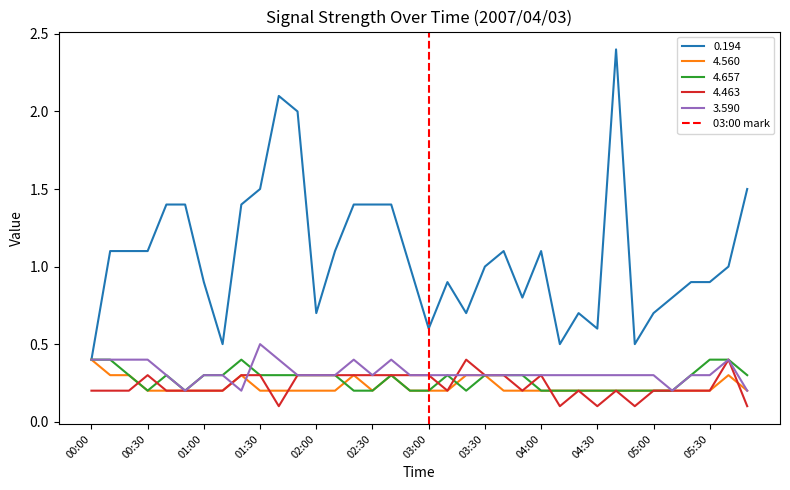

What is the maximum value for 4.657?

0.4